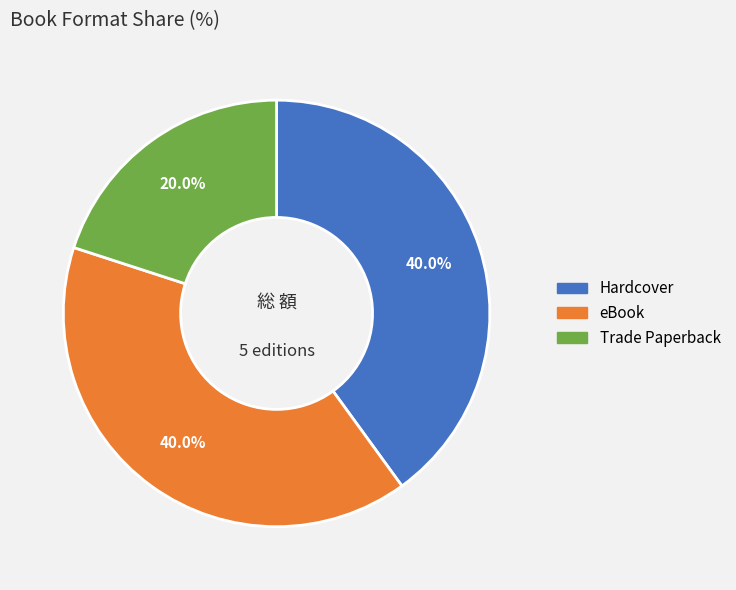

Count the number of slices in the pie.

3